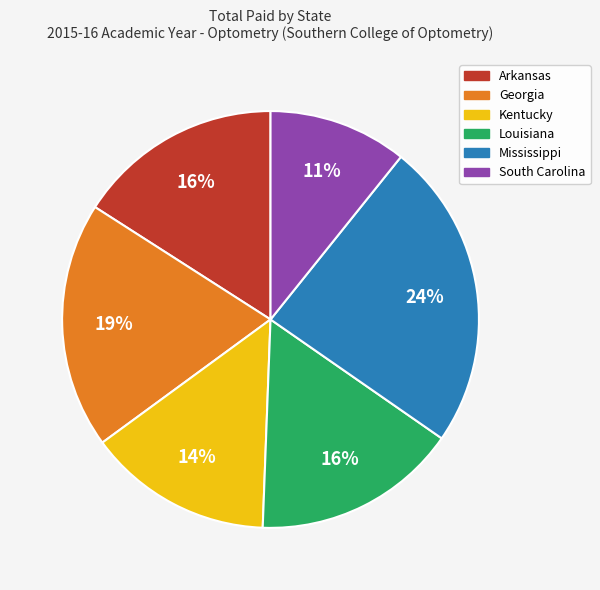

To the nearest percent, what portion does Louisiana represent?

16%